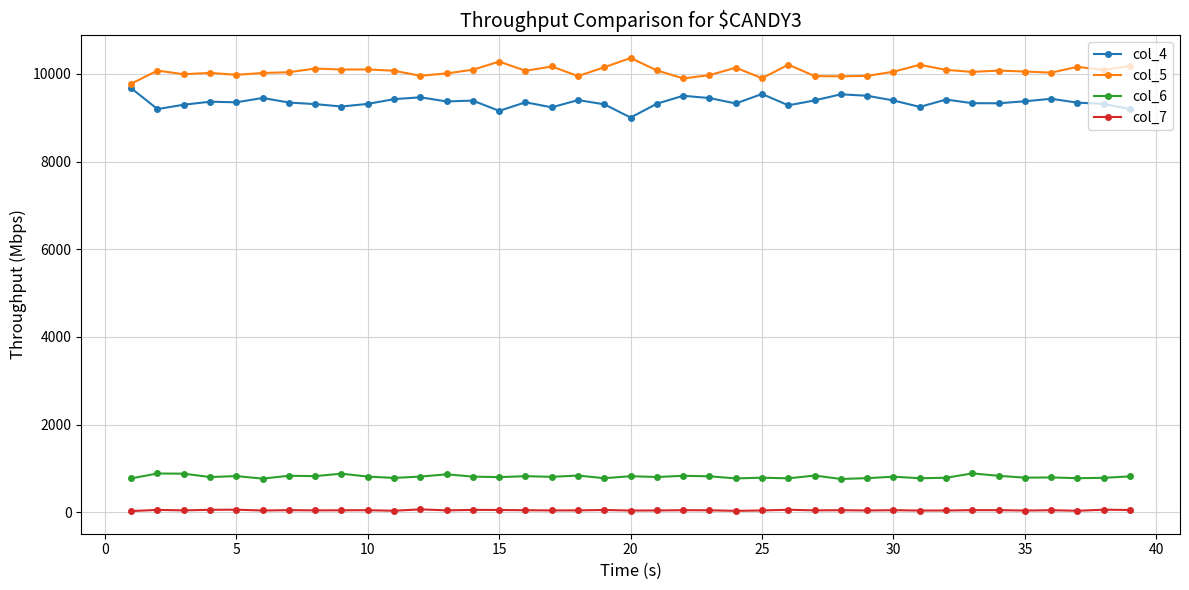

What is the average value of the col_4 series?

9356